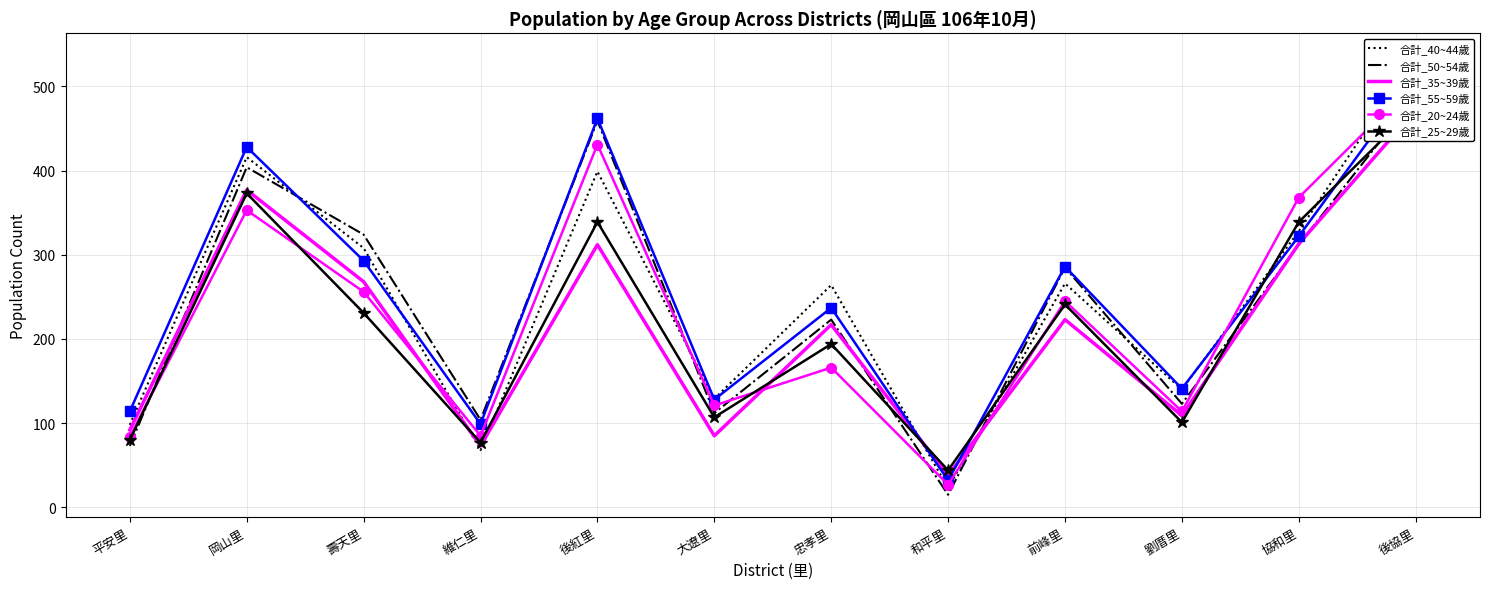

What is the difference between the 合計_25~29歲 values at 壽天里 and 忠孝里?

37